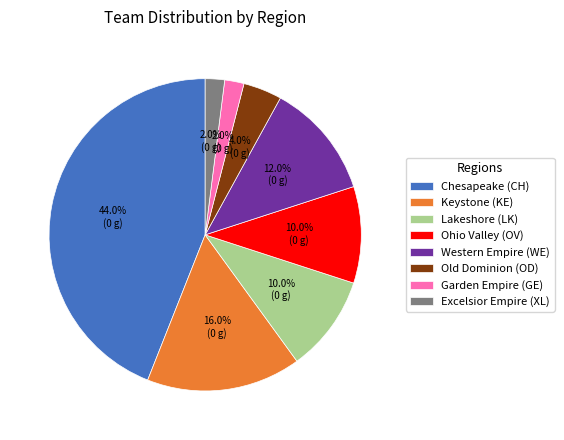

What portion of the pie excludes Keystone (KE)?

84.0%